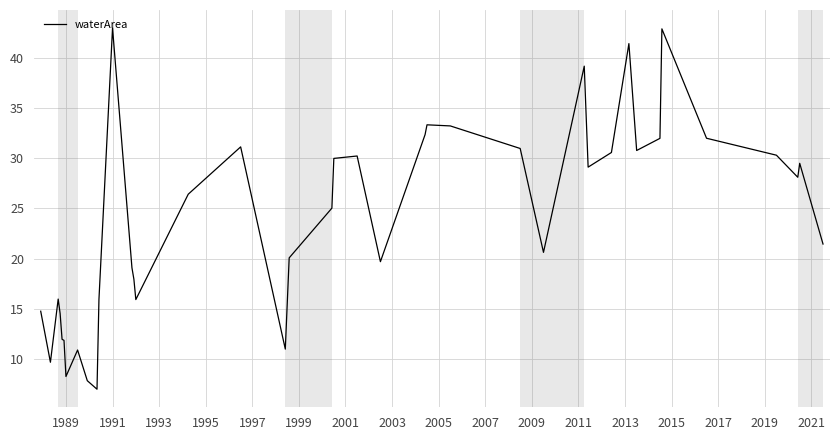

How many series are shown in this chart?

1